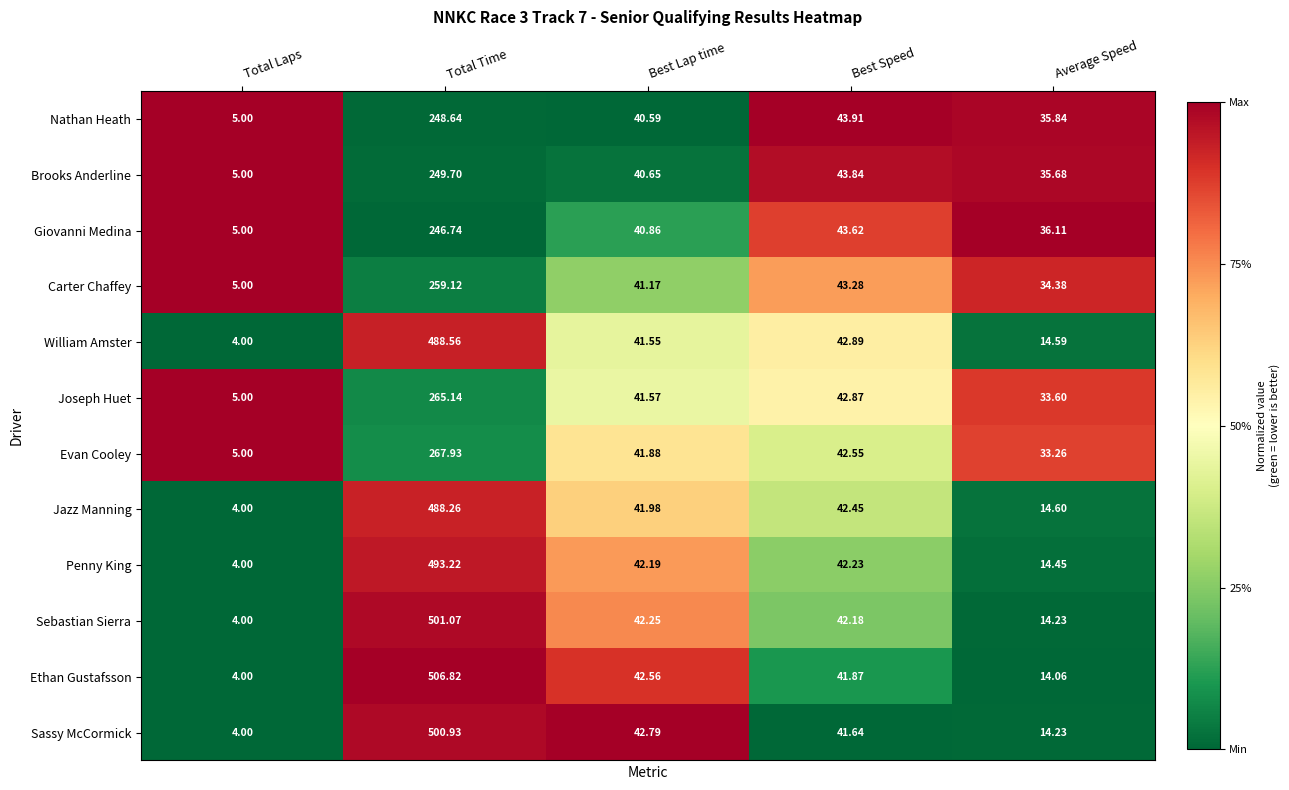

What is the spread (max minus min) of values at Total Laps?

1.0